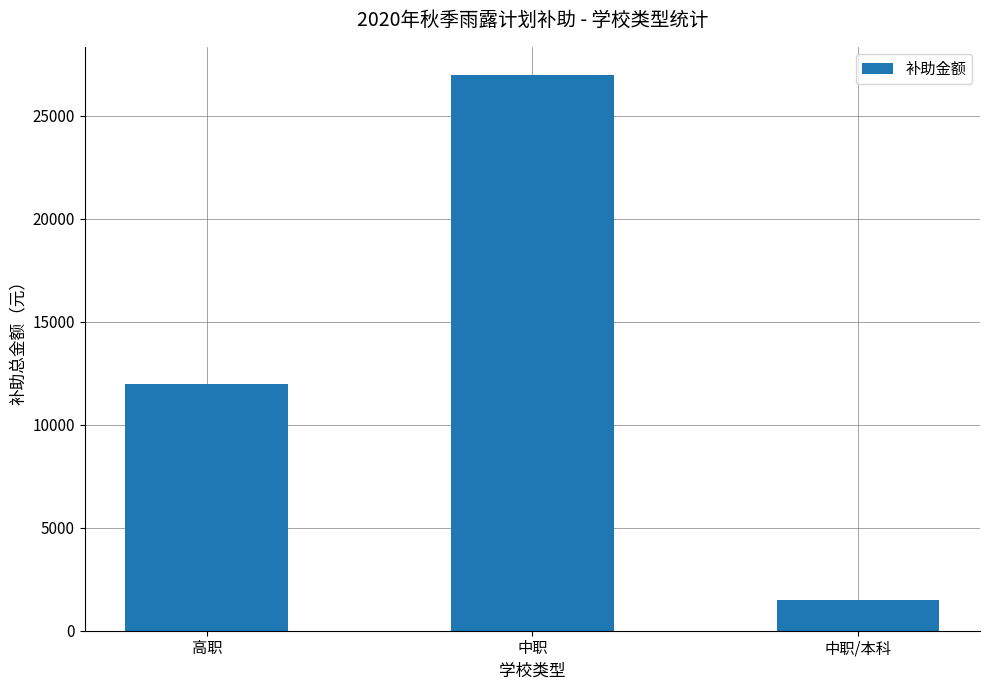

Is it true that the value at 中职/本科 is 346?

False